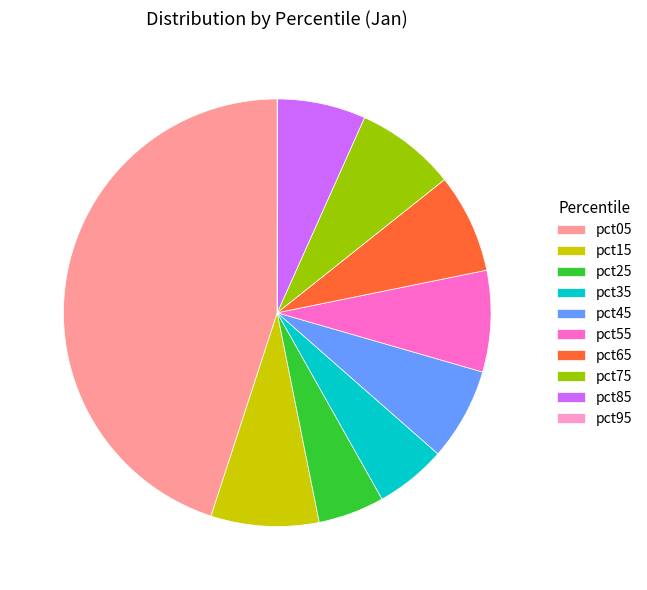

Which has a higher value, pct85 or pct35?

pct85